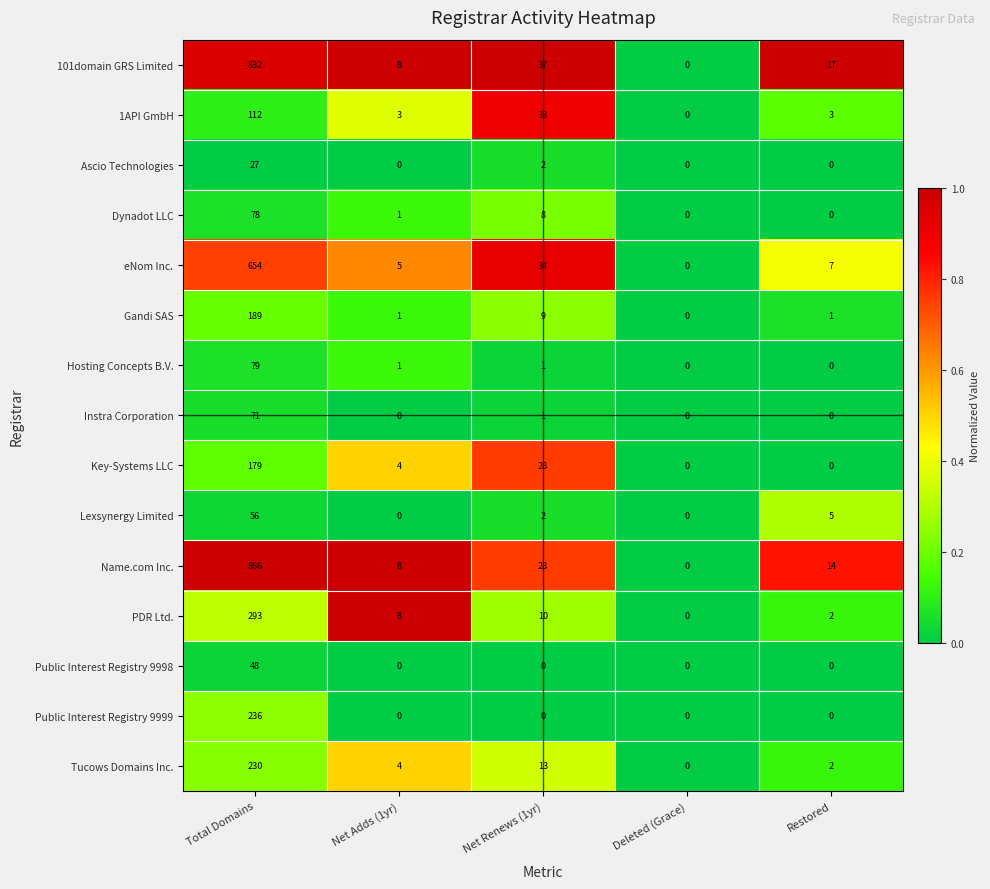

Which series has the largest total across all categories?

Name.com Inc.